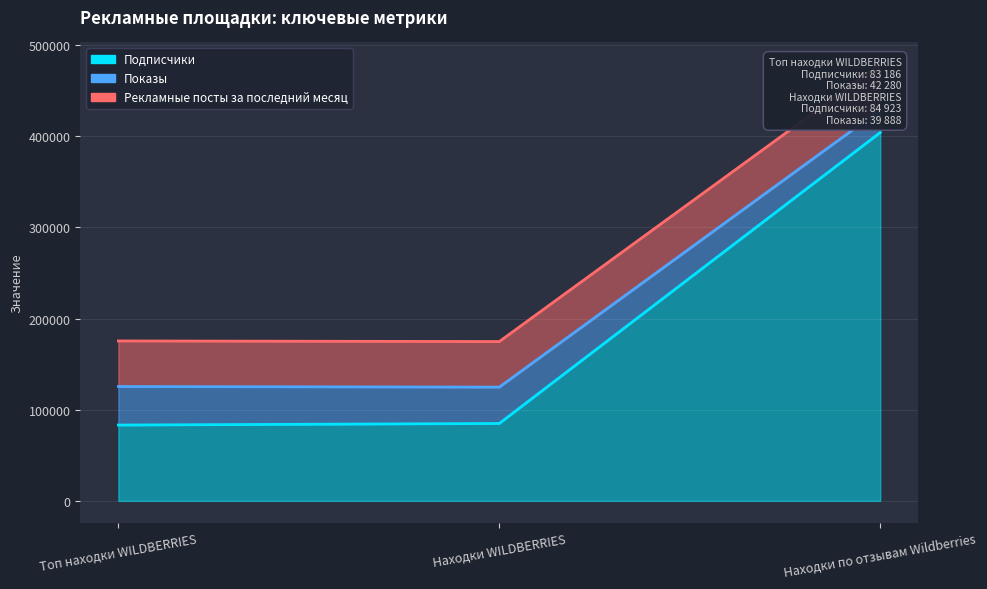

The Подписчики series shows 105878 at Находки по отзывам Wildberries. True or false?

False